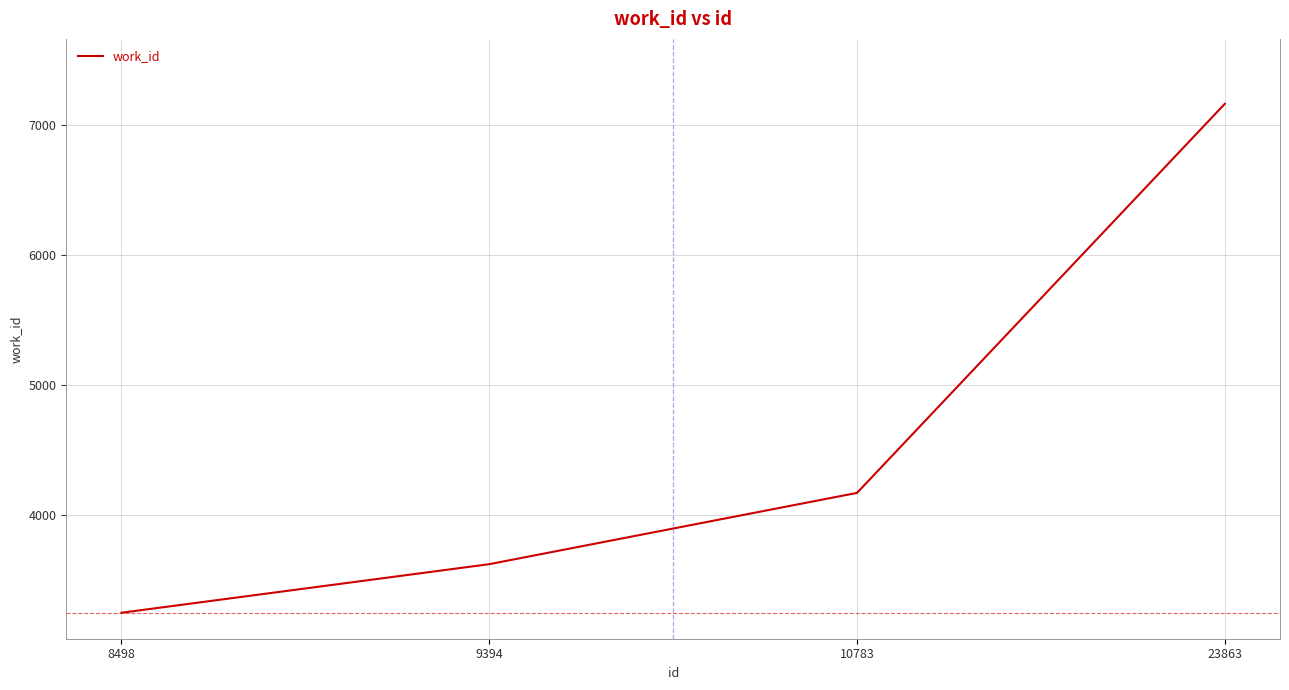

The chart shows a value of 4167 at 10783. True or false?

True